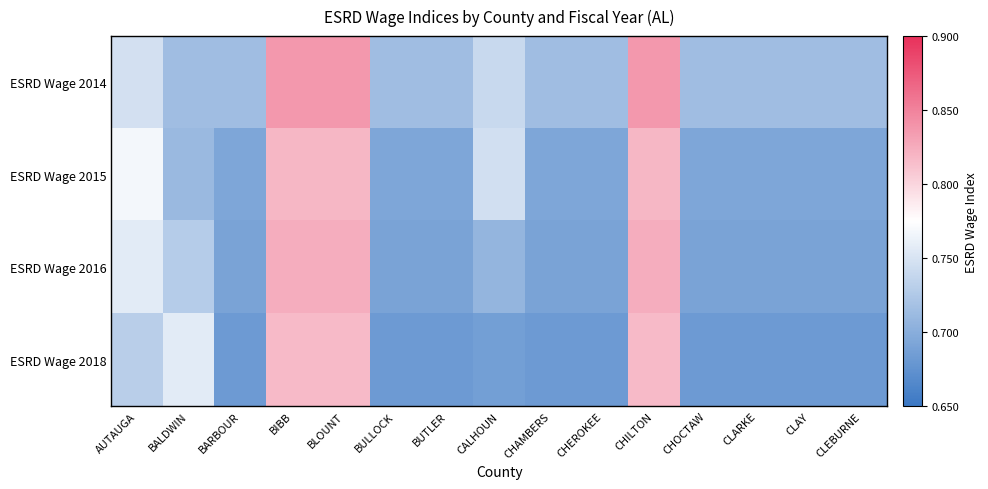

What is the maximum value shown in the chart?

0.8